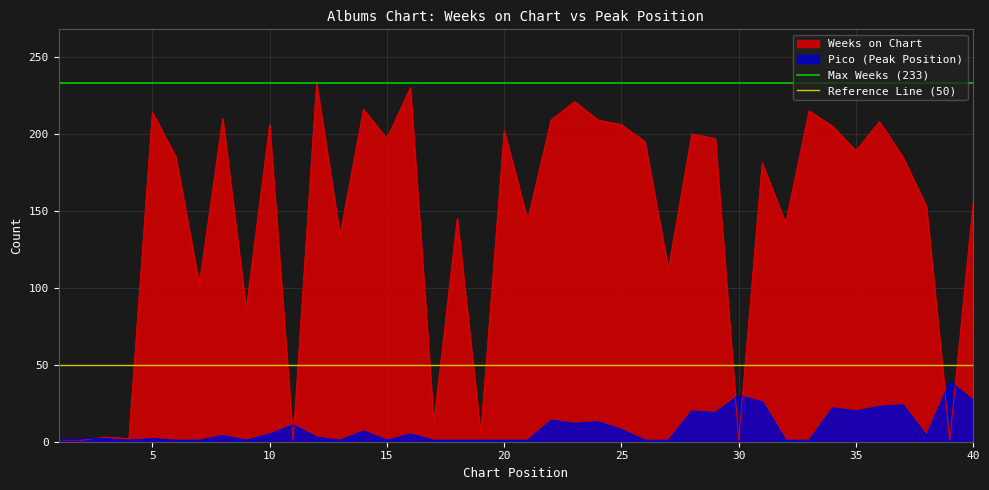

The value of Pico (Peak Position) at 25 is 8. True or false?

True